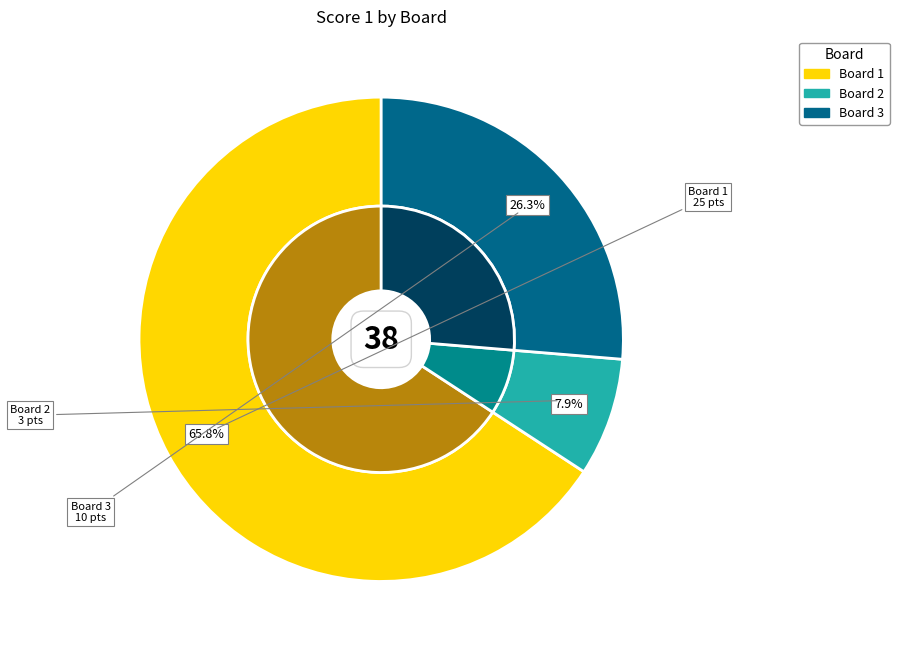

What is the ratio of the value at Board 3 to the value at Board 1?

0.4